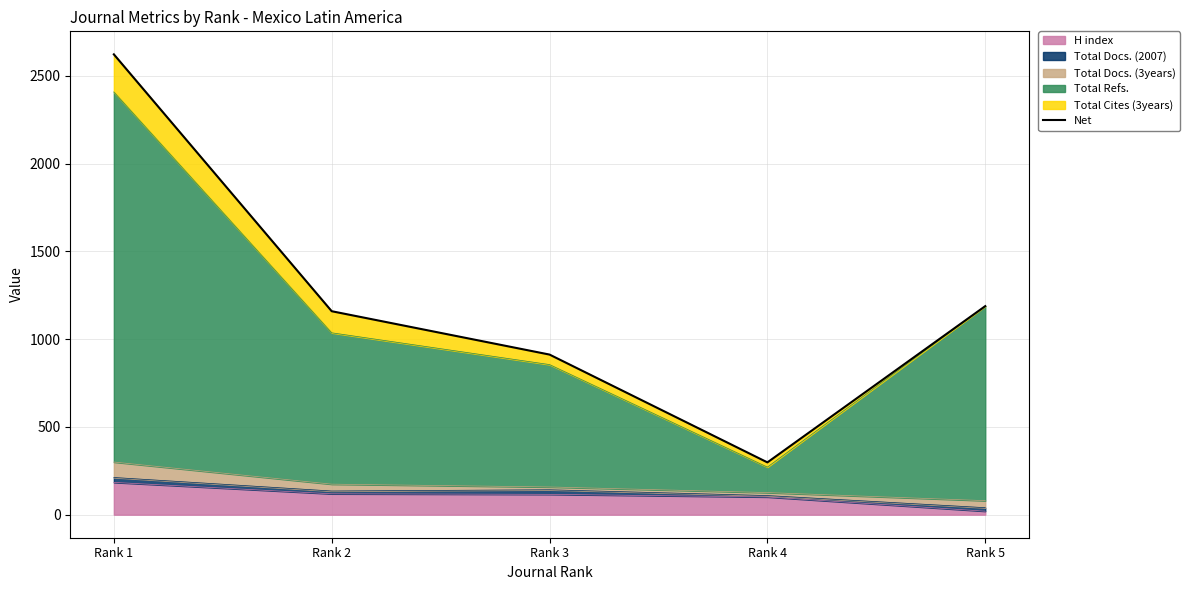

Read the value at Rank 5.

1188